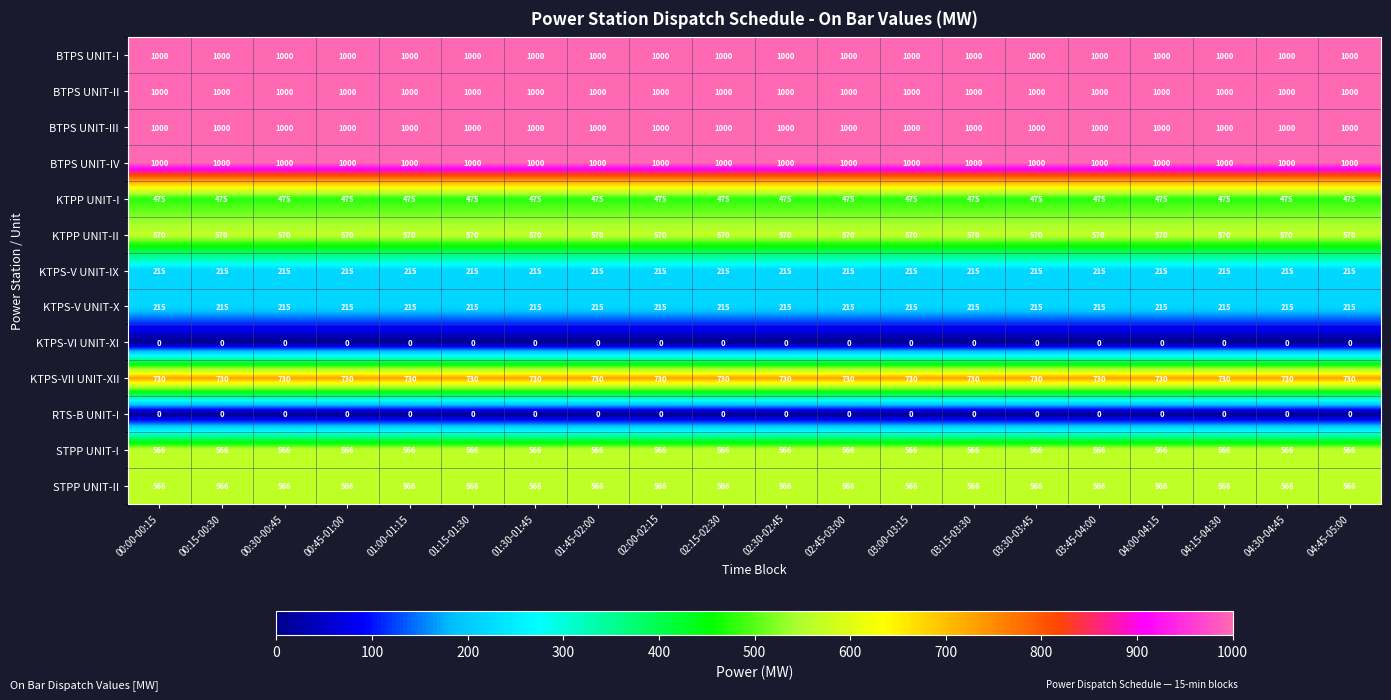

What is the difference between the highest and lowest values at 00:30-00:45?

1000